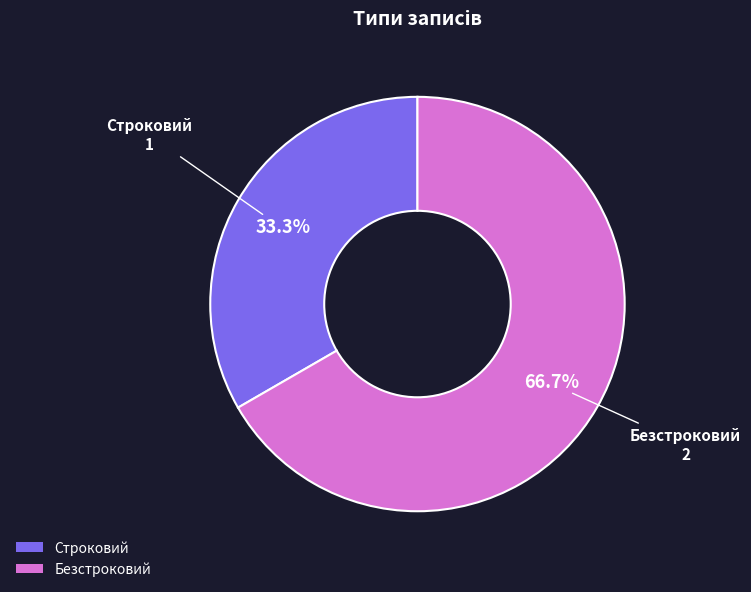

To the nearest percent, what is the average slice percentage?

50%